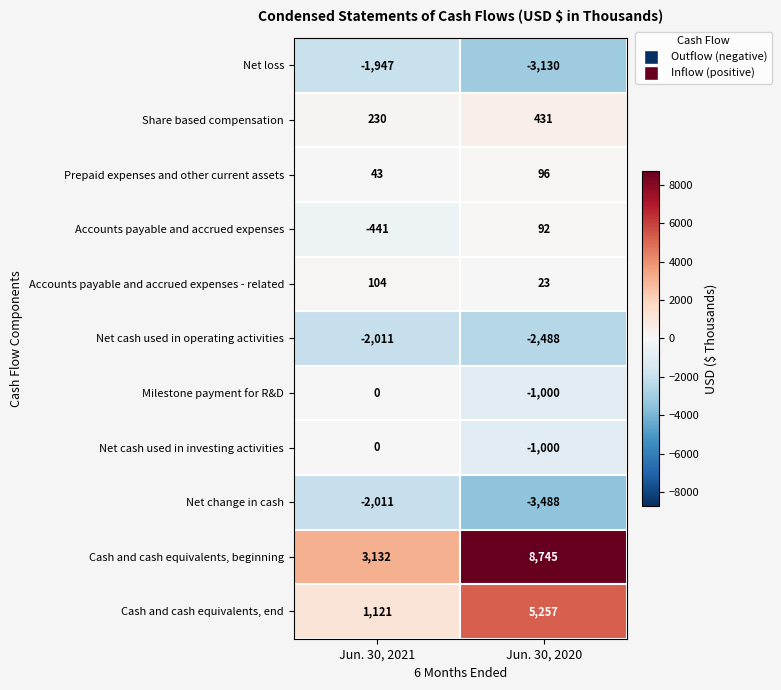

Reading left to right, extract all data points from this chart.

Net loss: Jun. 30, 2021=-1947	Jun. 30, 2020=-3130
Share based compensation: Jun. 30, 2021=230	Jun. 30, 2020=431
Prepaid expenses and other current assets: Jun. 30, 2021=43	Jun. 30, 2020=96
Accounts payable and accrued expenses: Jun. 30, 2021=-441	Jun. 30, 2020=92
Accounts payable and accrued expenses - related: Jun. 30, 2021=104	Jun. 30, 2020=23
Net cash used in operating activities: Jun. 30, 2021=-2011	Jun. 30, 2020=-2488
Milestone payment for R&D: Jun. 30, 2021=0	Jun. 30, 2020=-1000
Net cash used in investing activities: Jun. 30, 2021=0	Jun. 30, 2020=-1000
Net change in cash: Jun. 30, 2021=-2011	Jun. 30, 2020=-3488
Cash and cash equivalents, beginning: Jun. 30, 2021=3132	Jun. 30, 2020=8745
Cash and cash equivalents, end: Jun. 30, 2021=1121	Jun. 30, 2020=5257